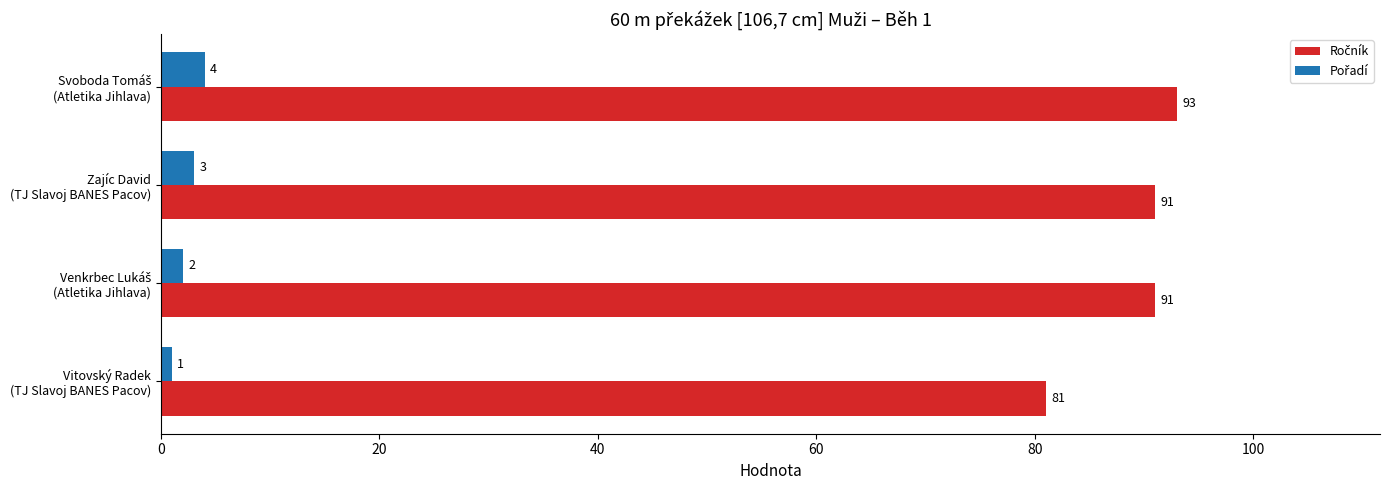

How many data points does each series have?

4